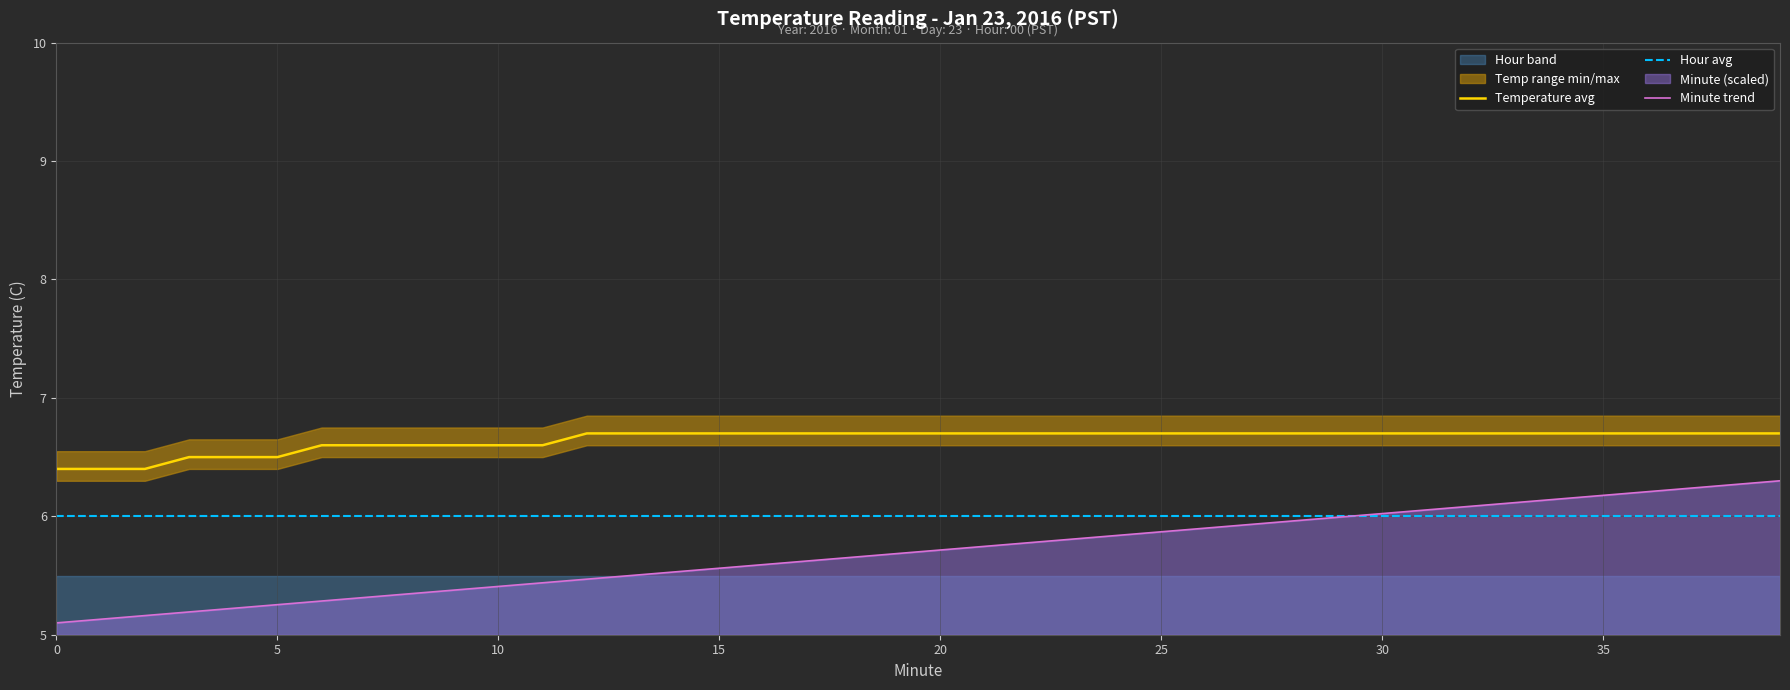

What is the difference between the second highest and second lowest values in the Minute trend series?

1.1